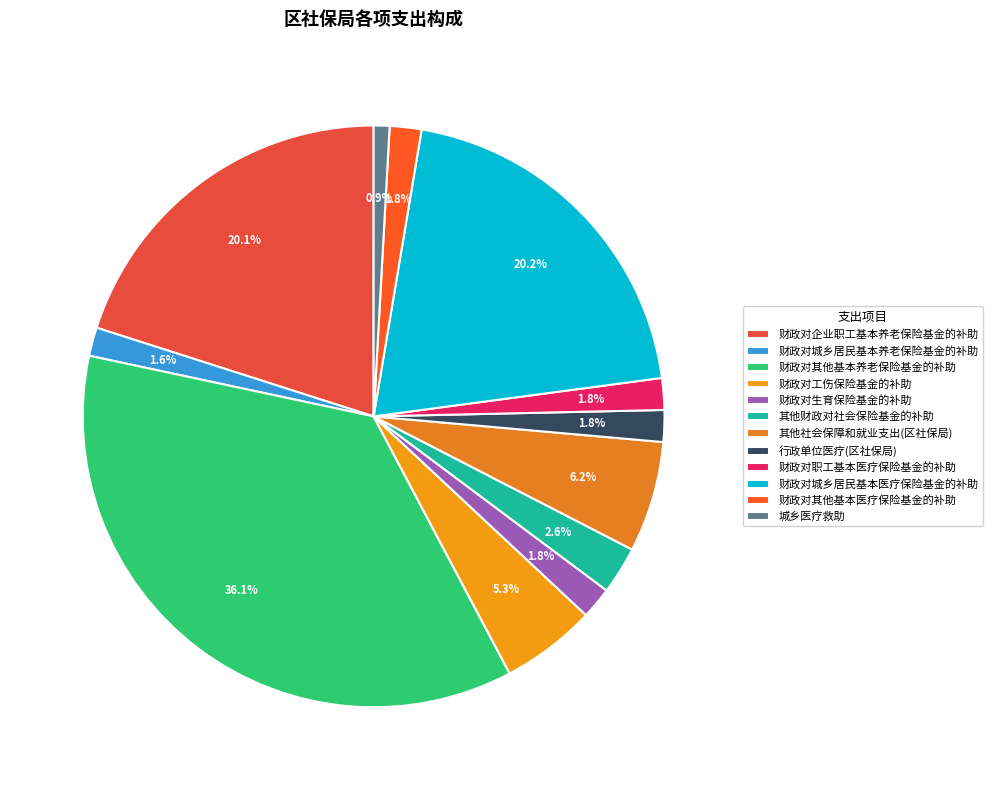

To the nearest percent, what is the combined percentage of 行政单位医疗(区社保局) and 财政对其他基本养老保险基金的补助?

38%